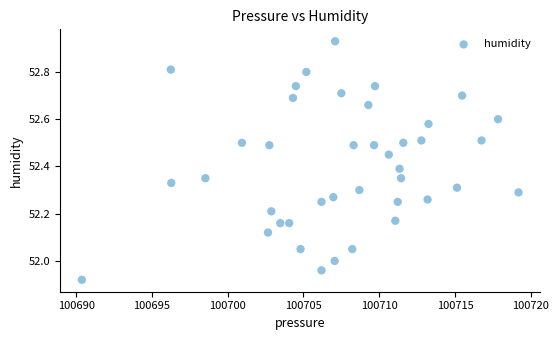

What is the range of Y values (max minus min)?

1.0